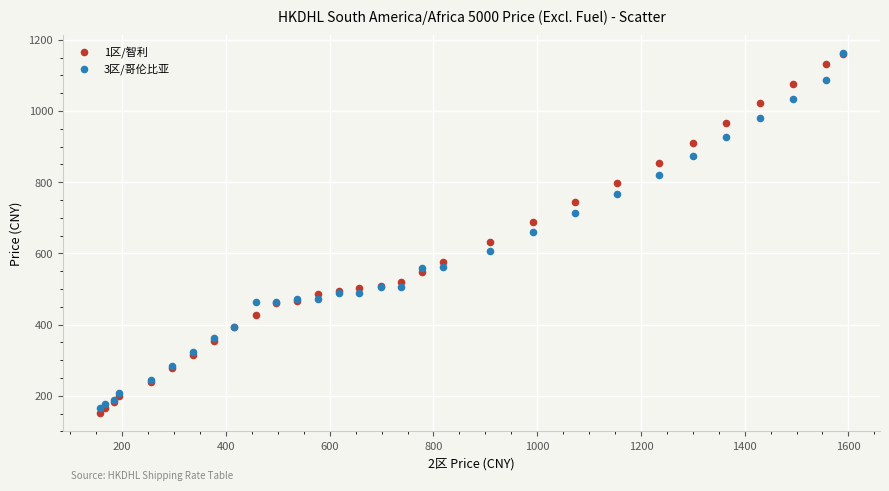

Which series reaches the minimum Y coordinate?

1区/智利